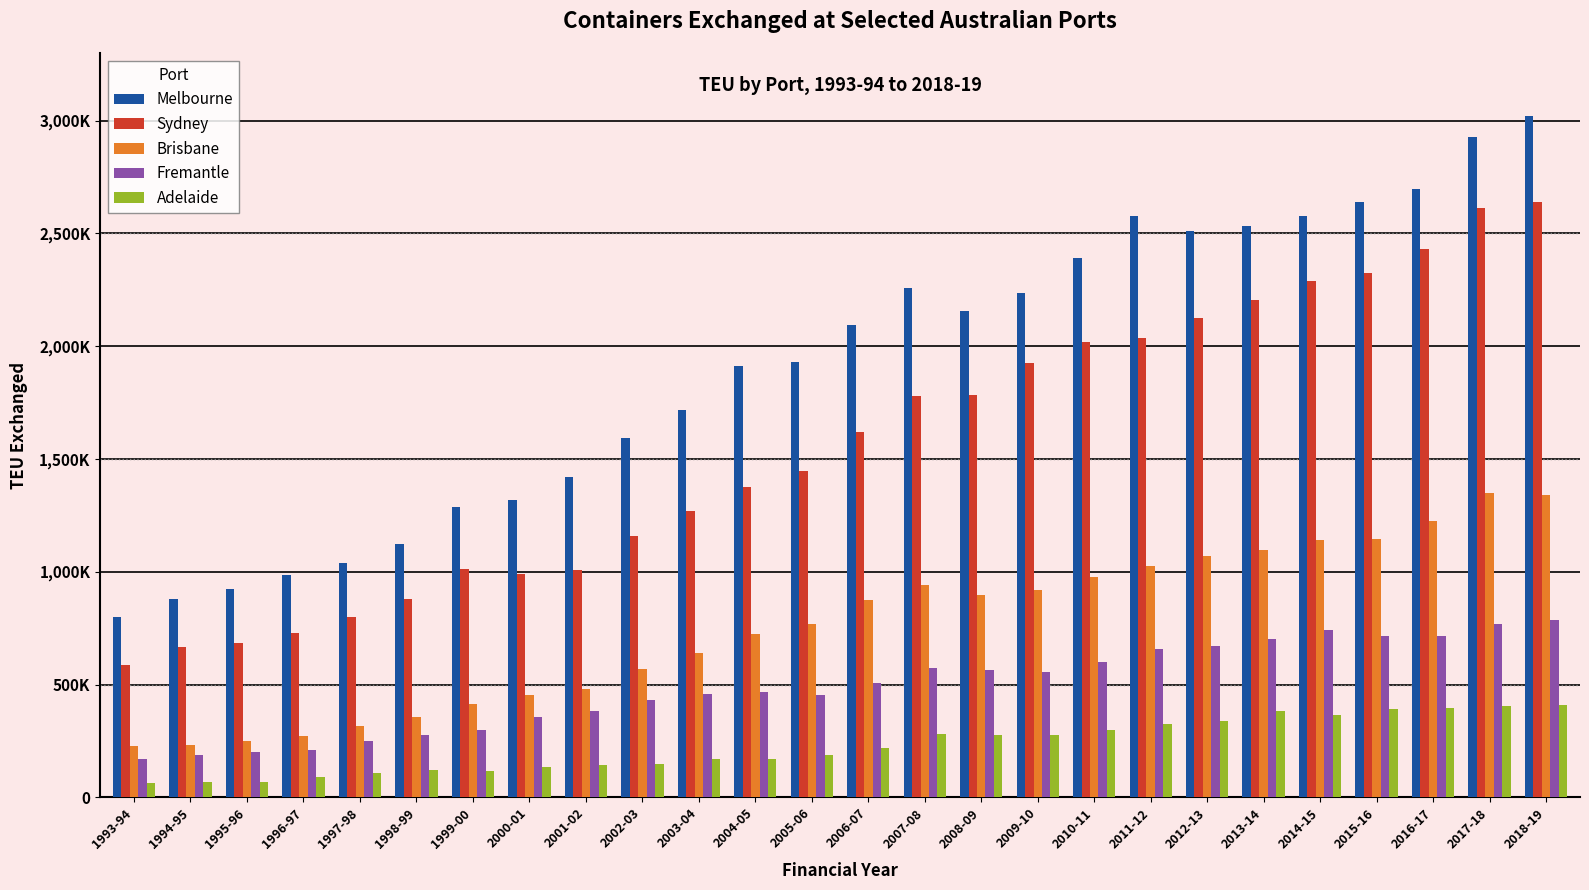

What is the label of the 2nd bar from the left?

1994-95